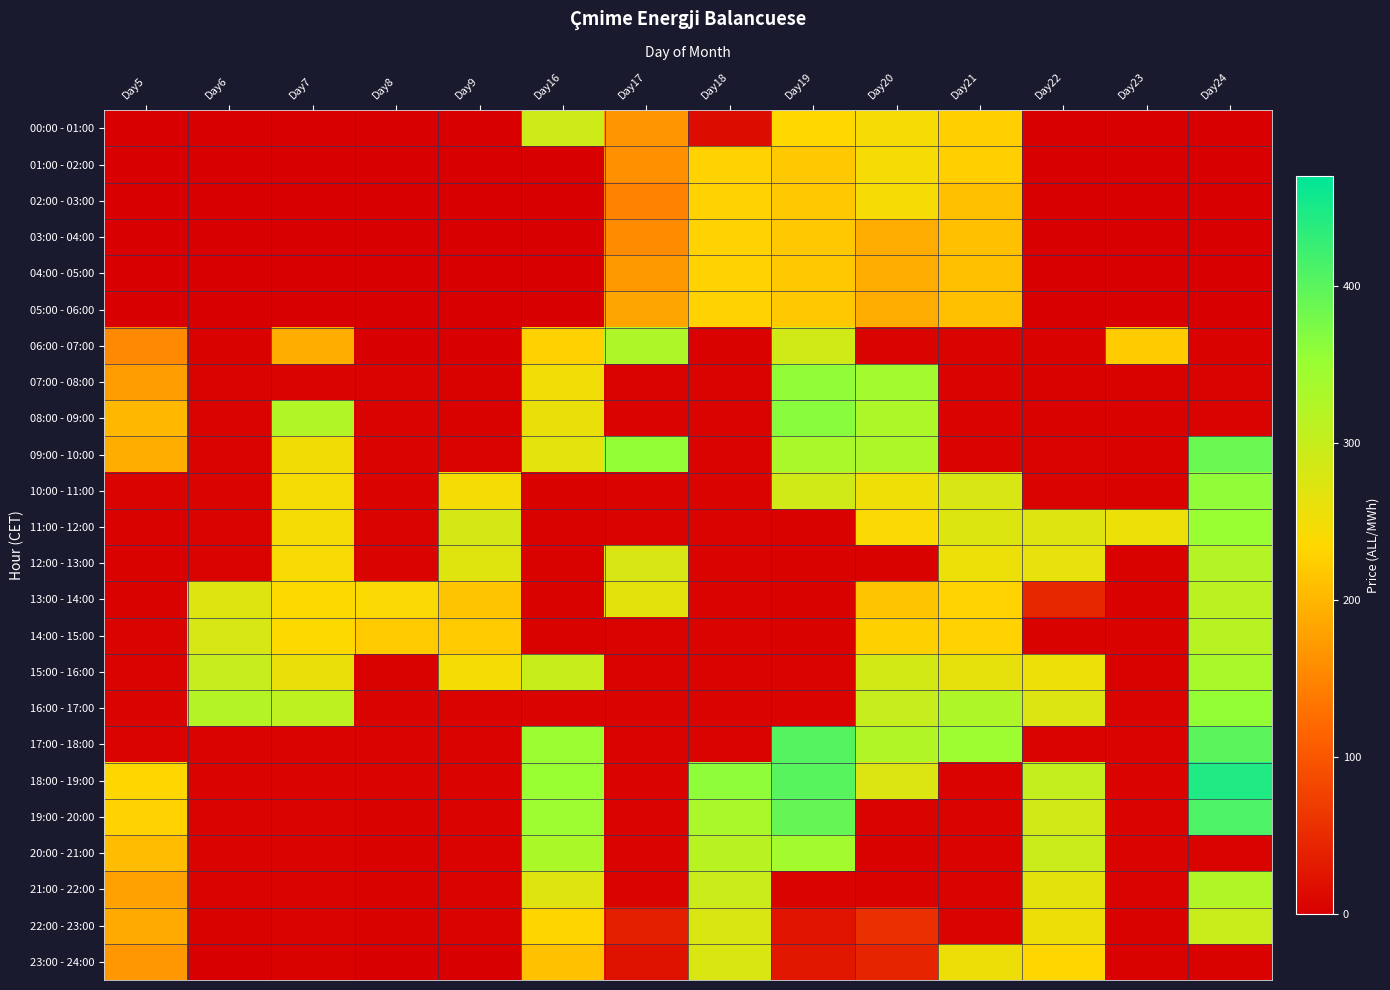

Which series has the largest total across all categories?

18:00 - 19:00